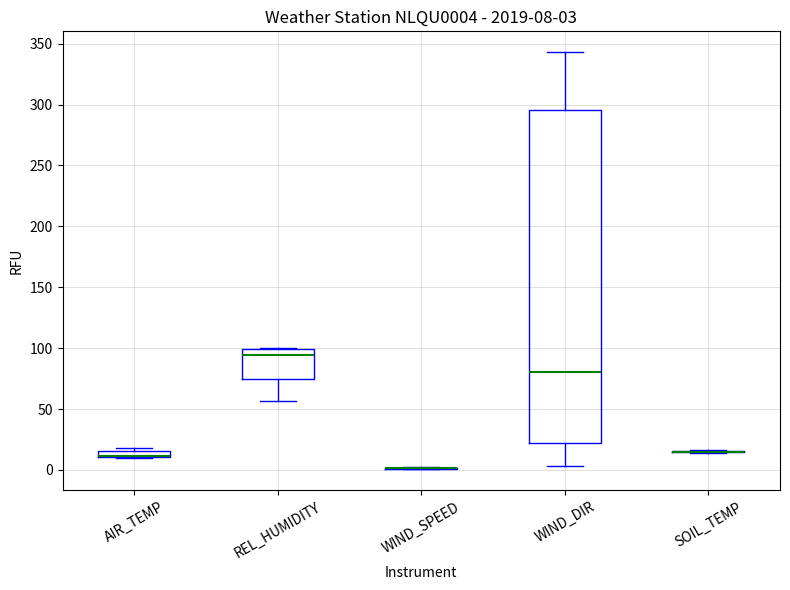

Which box is the tallest, from its lower edge to its upper edge?

WIND_DIR